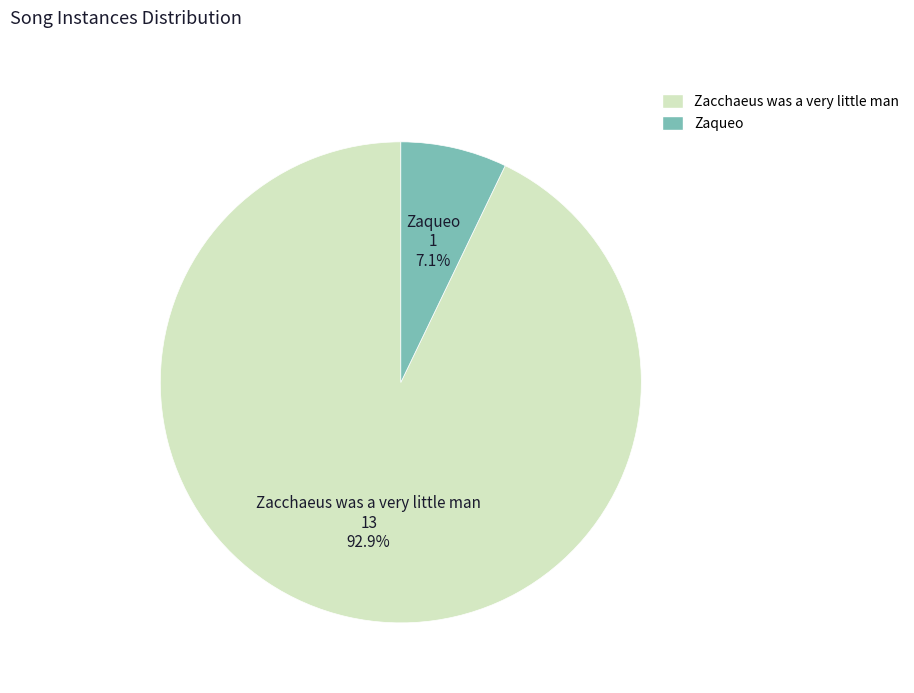

What is the ratio of the value at Zaqueo to the value at Zacchaeus was a very little man?

0.1